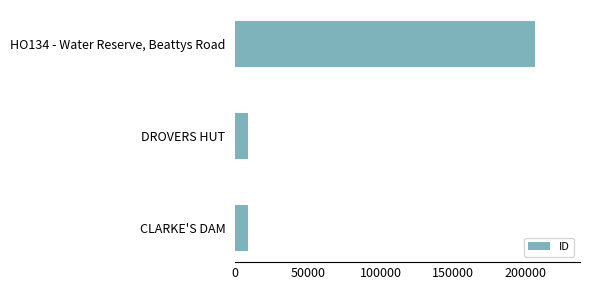

What is the minimum value shown in the chart?

8793